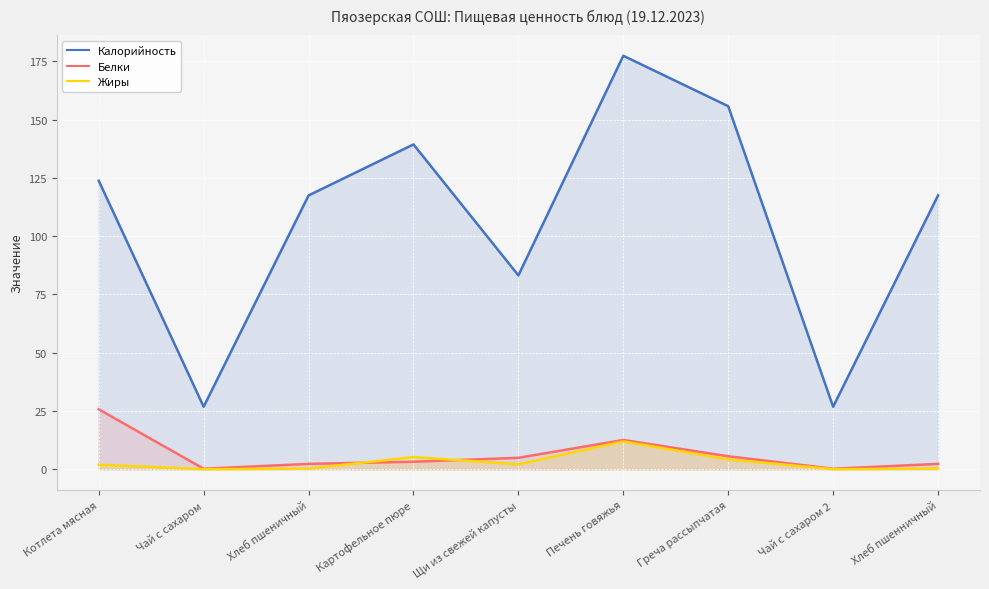

True or false: Калорийность has more than 2 points higher than both neighbors.

False